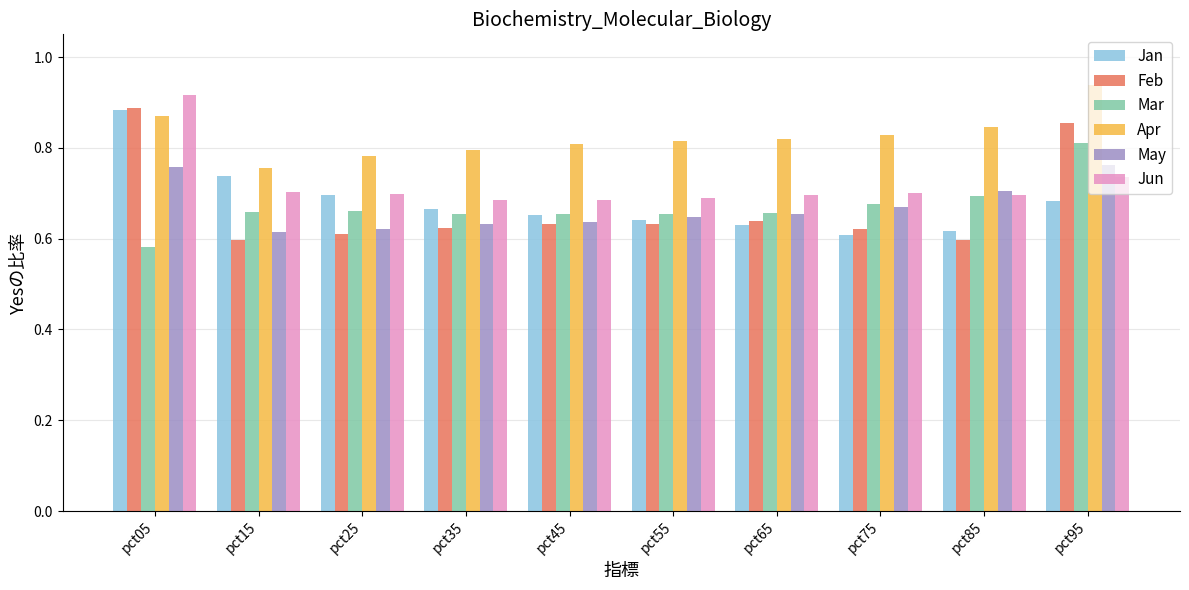

Which category has the highest value across all series?

pct95